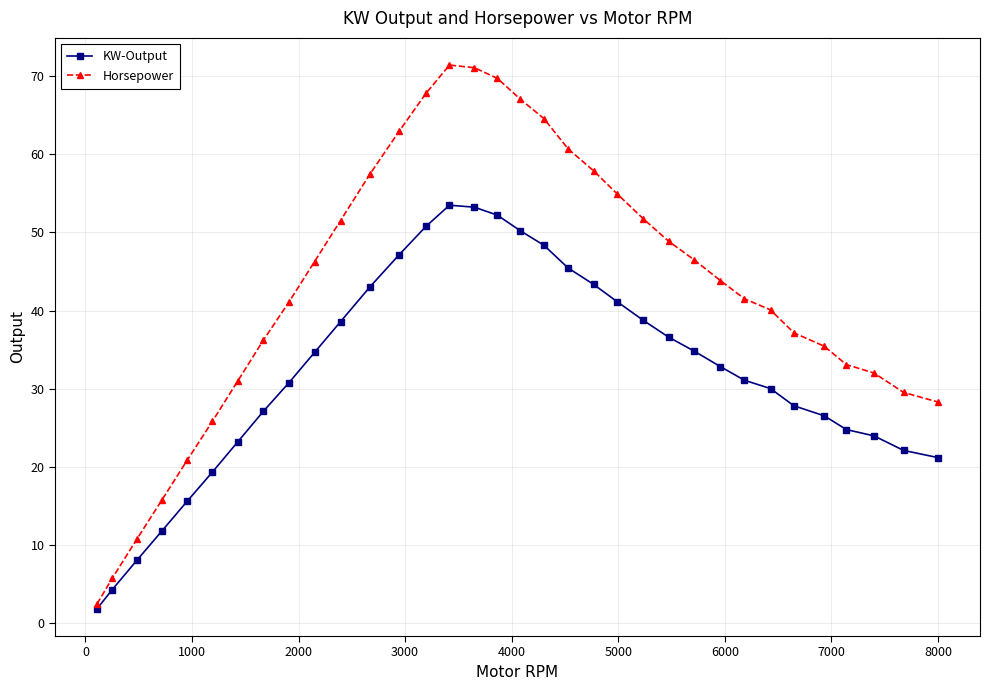

Which series has the largest total across all categories?

Horsepower